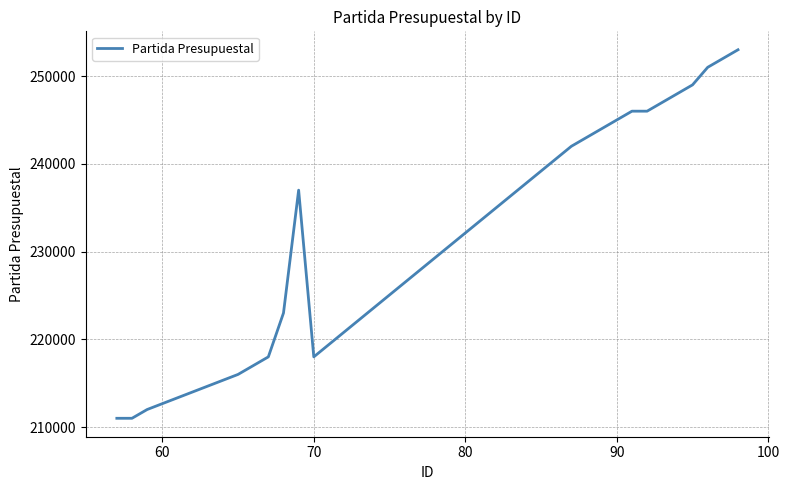

What is the difference between the maximum and minimum values?

42000